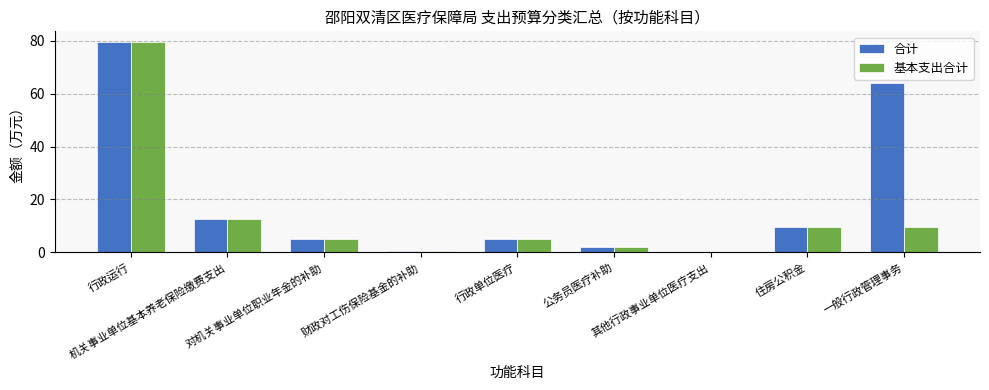

How many data points does each series have?

9